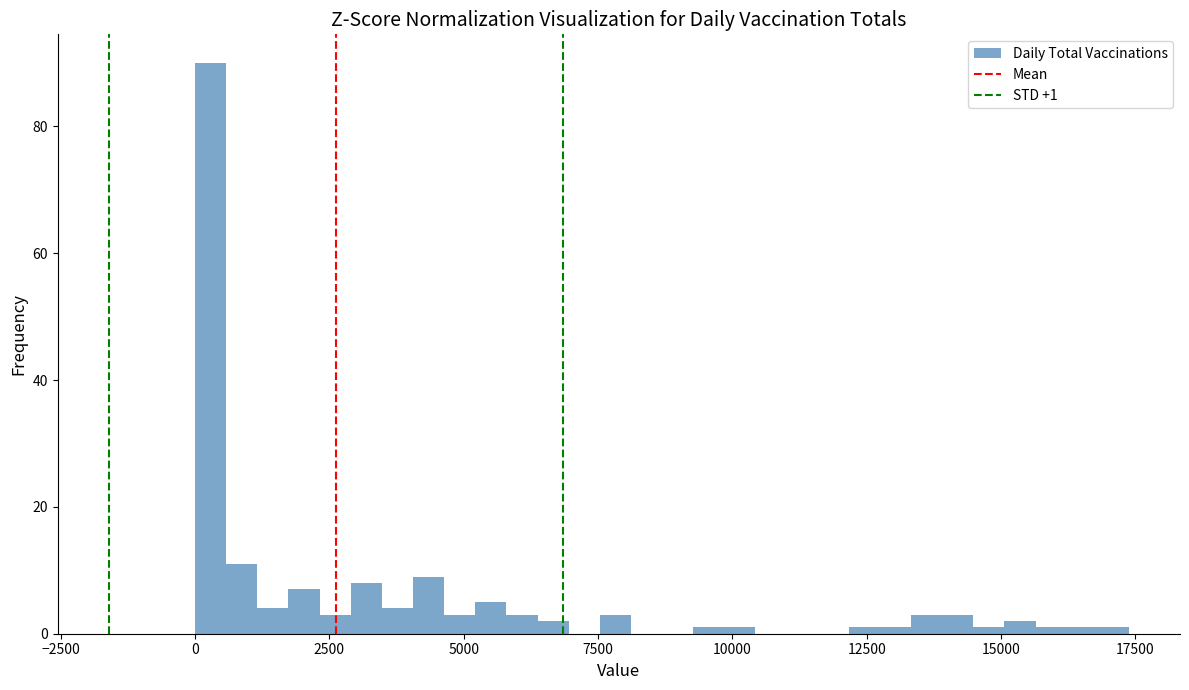

Read against the x-axis, roughly where is the centre of the tallest bar?

500